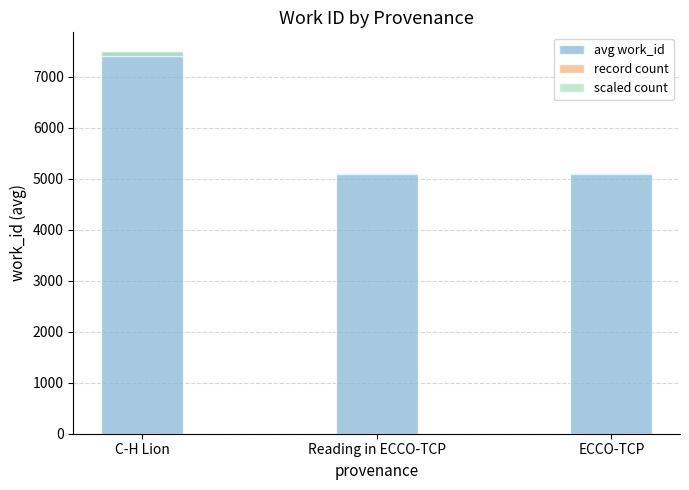

How many bars are there in each group?

3